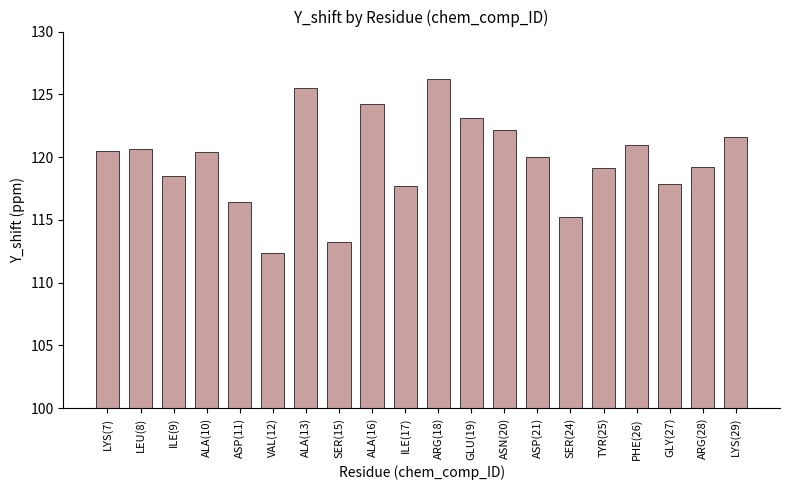

What is the difference between the maximum and second lowest values?

13.0